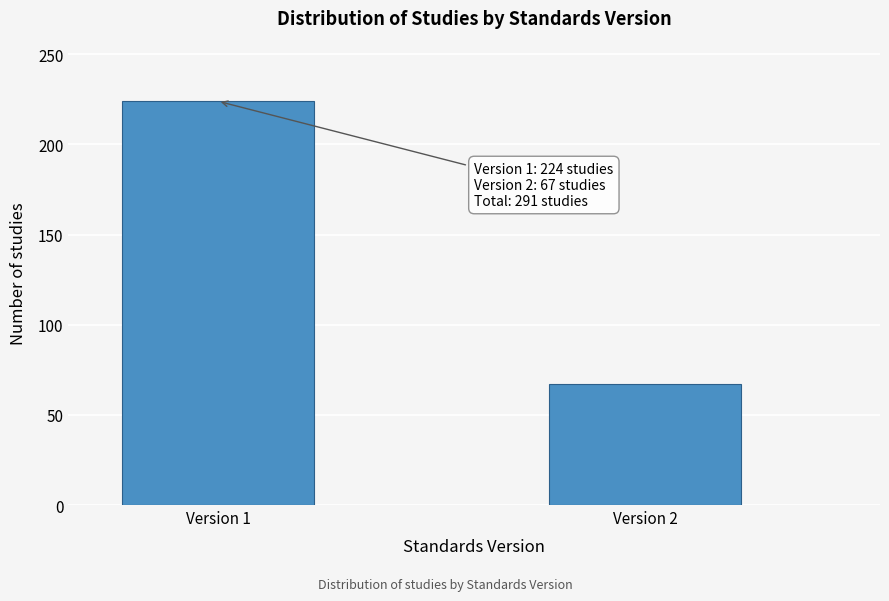

Reading left to right, list all the values displayed in this chart.

Version 1=224	Version 2=67